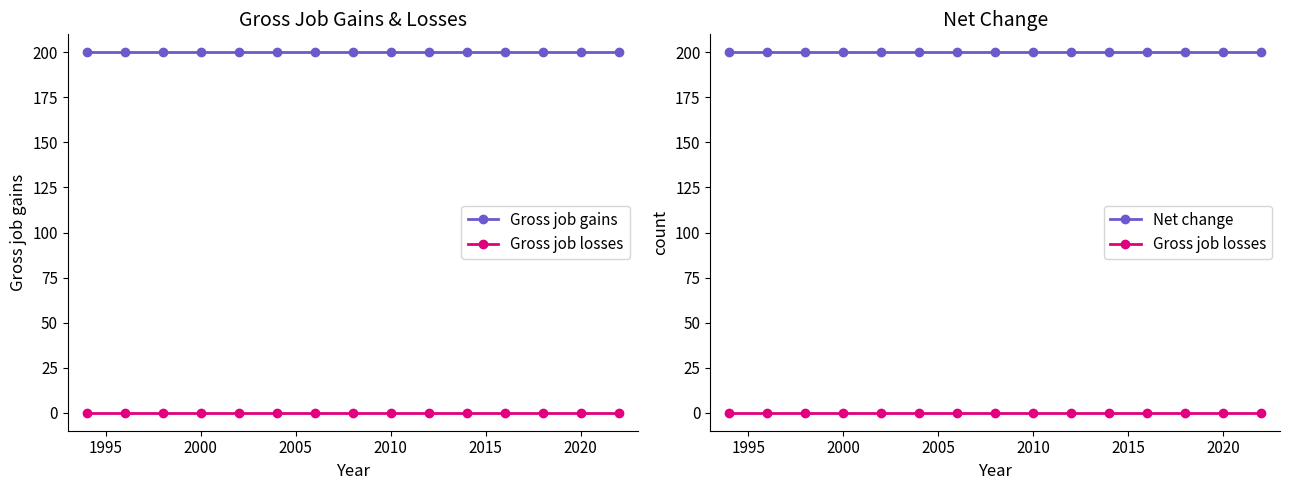

True or false: Gross job gains has a value of 326 at 10.

False